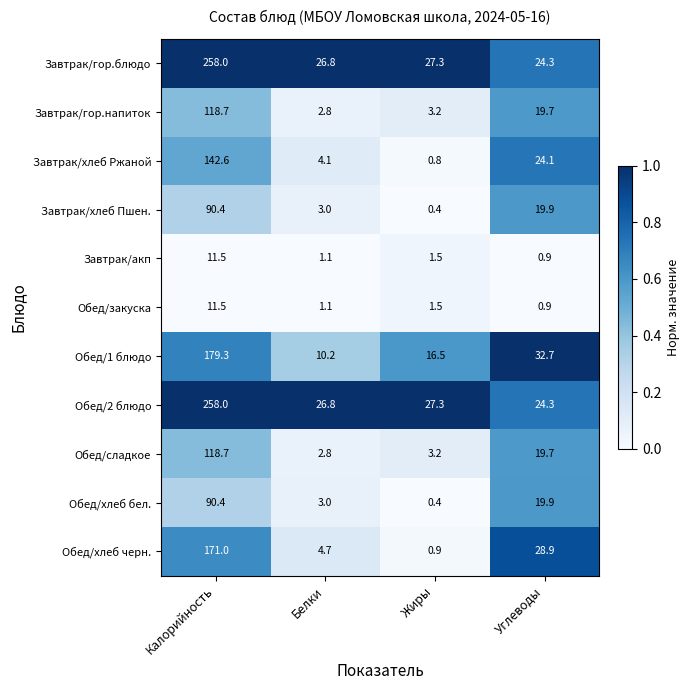

What is the total value across all series at Жиры?

83.0